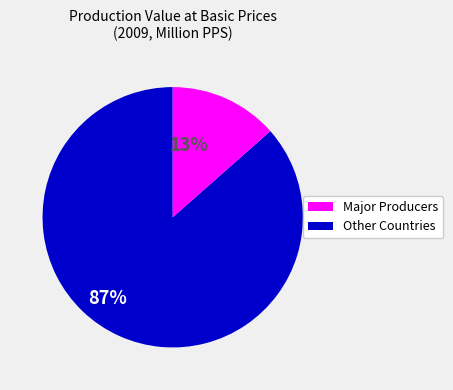

Which slice is the smallest?

Other Countries